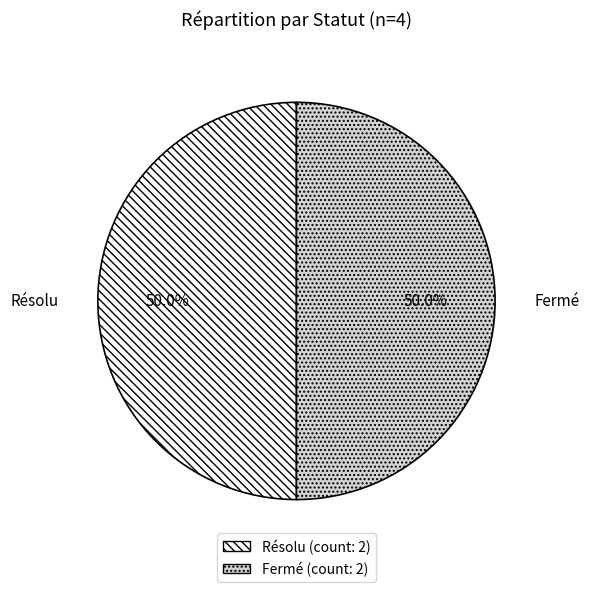

Does any single category account for the majority?

No